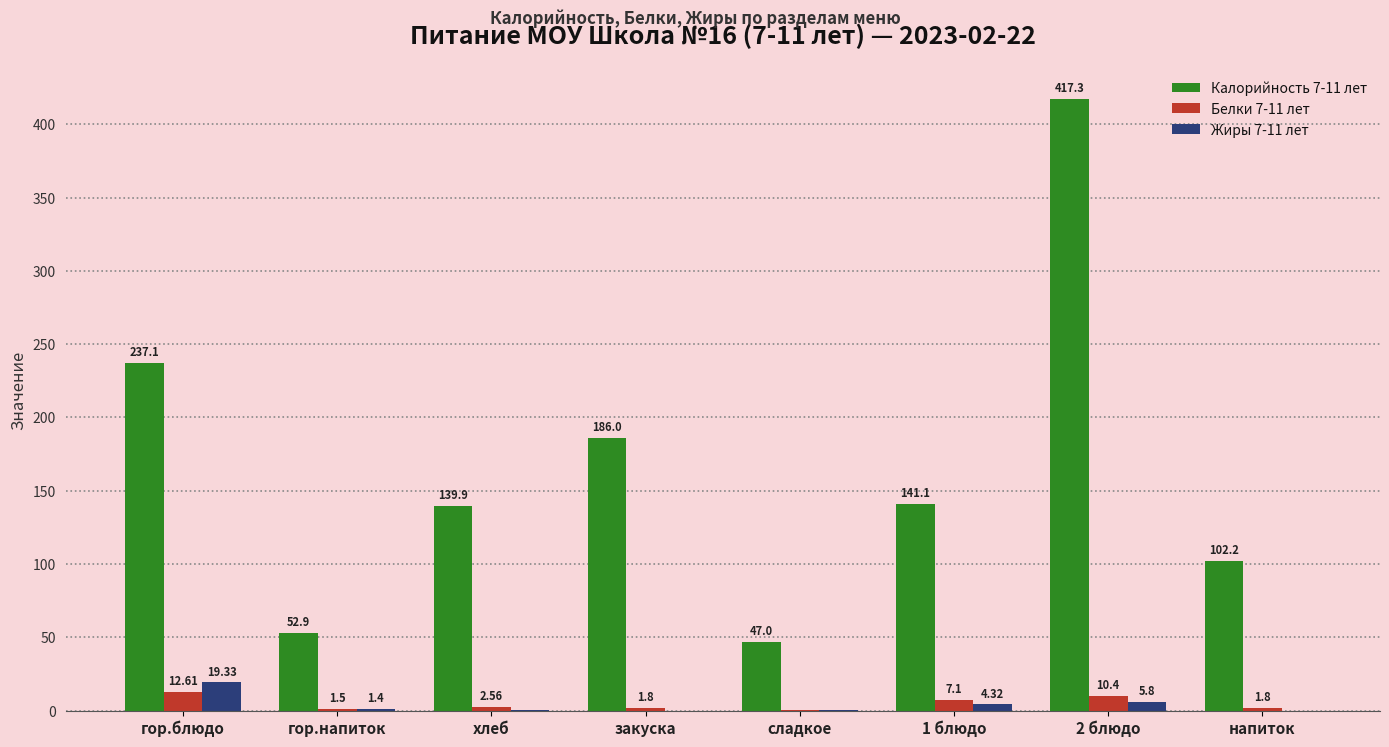

Is it true that Жиры 7-11 лет equals 0.3 at сладкое?

True